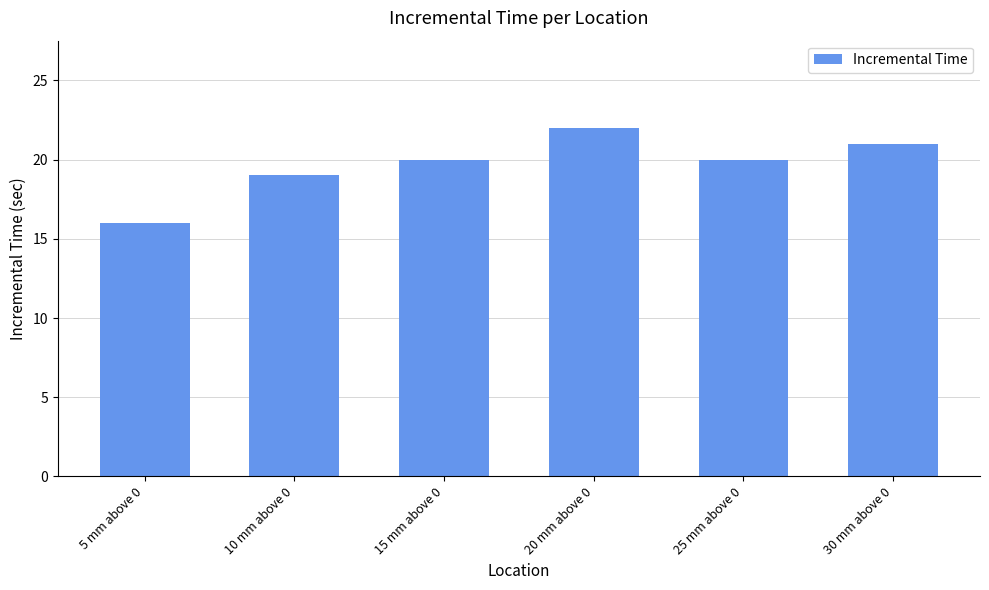

What is the label of the 1st bar from the right?

30 mm above 0